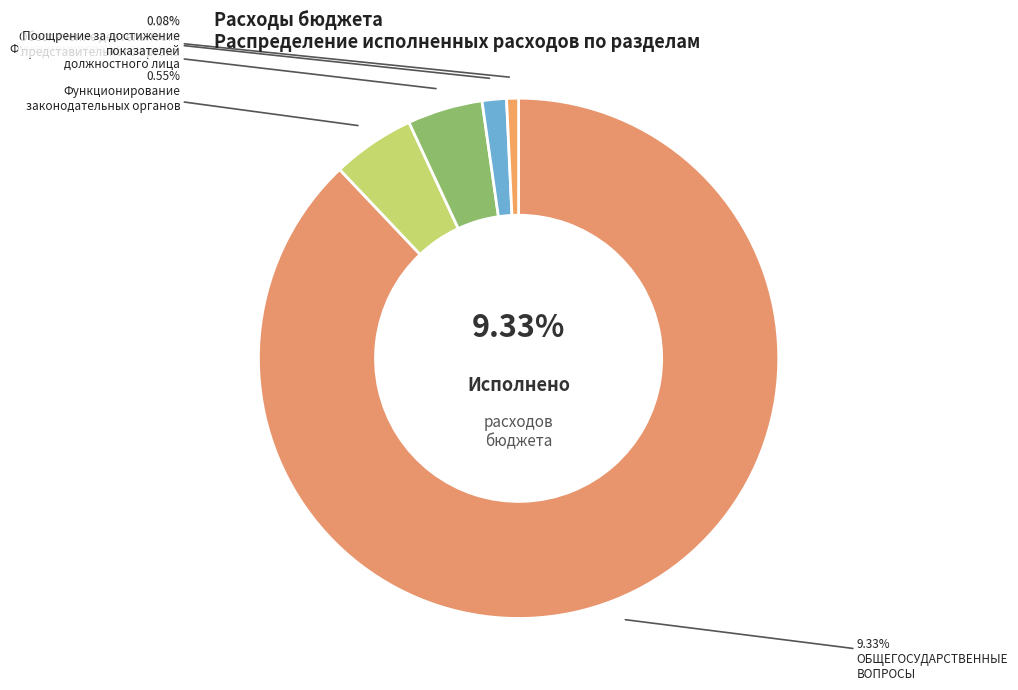

Which slice is the smallest?

Поощрение за достижение
показателей